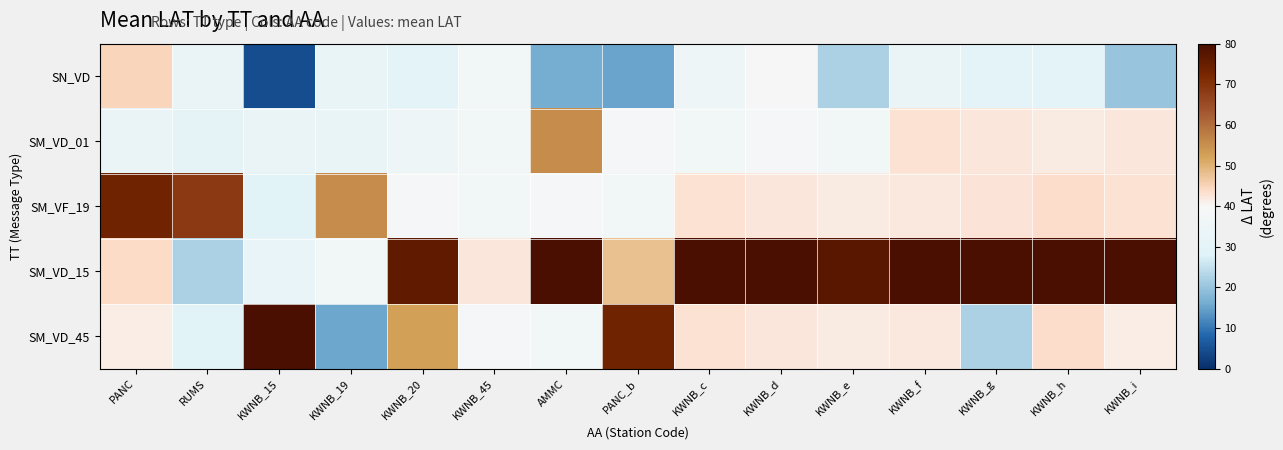

Which label corresponds to the largest value in the chart?

KWNB_15